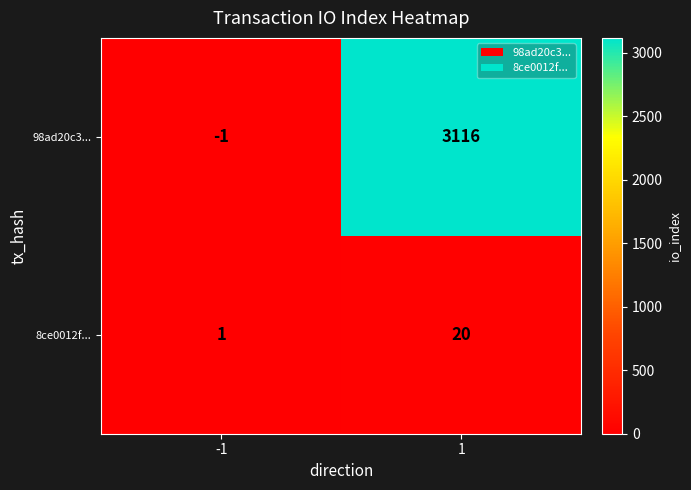

What is the average value of the 98ad20c3... series?

1558